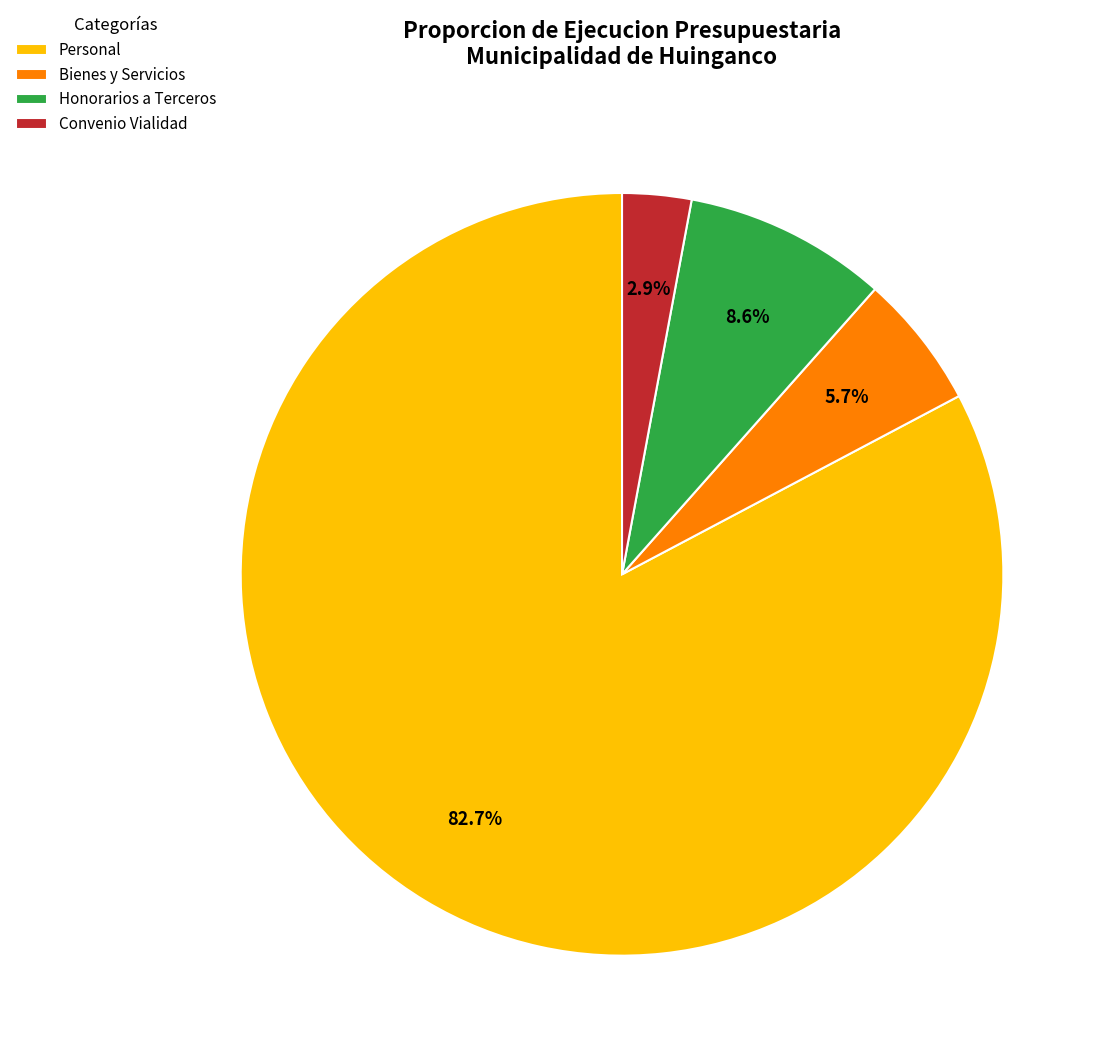

Which has a higher value, Bienes y Servicios or Honorarios a Terceros?

Honorarios a Terceros